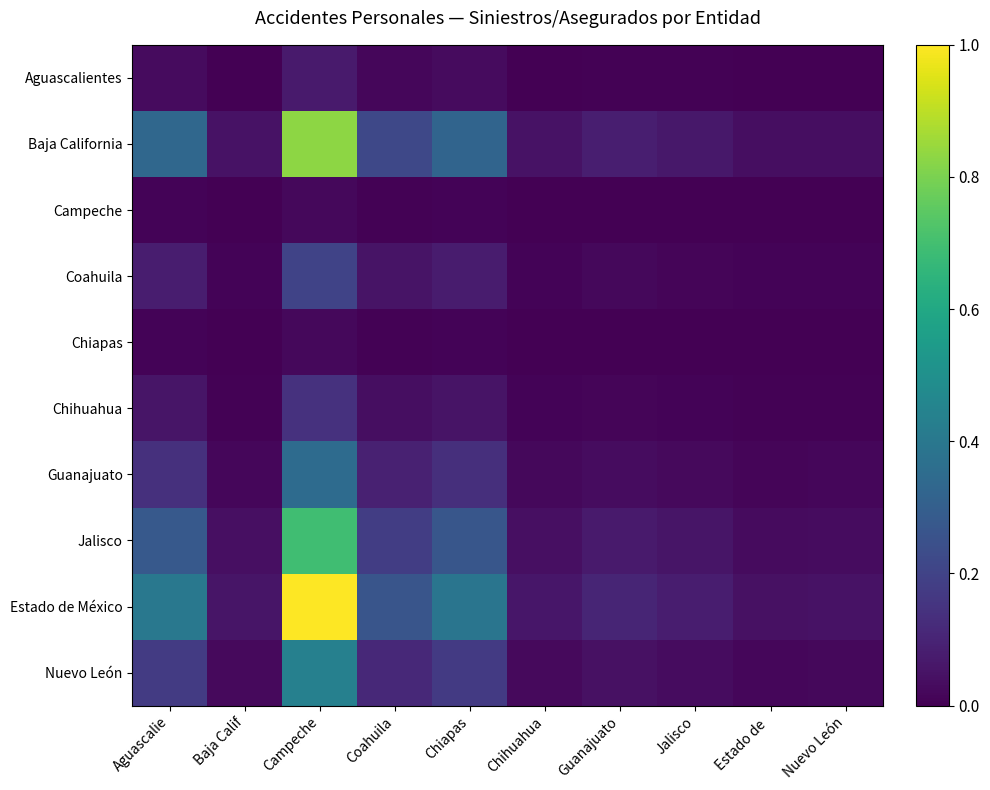

What is the greatest value displayed?

1.0